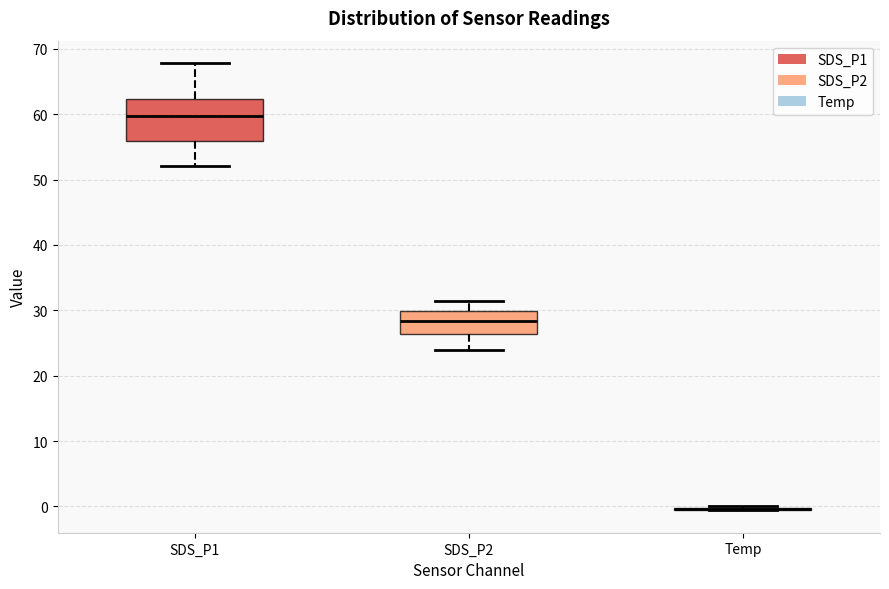

Reading left to right, transcribe this box plot: for each box, give where its median line is, the range the box spans, and where its two whiskers end, as read against the y-axis. The values are not printed on the chart, so give them approximately, as read against the axis.

SDS_P1: median 60, box 56 to 62, whiskers 52 to 68
SDS_P2: median 28, box 26 to 30, whiskers 24 to 31
Temp: box collapsed to a line at 0, whiskers -1 to 0